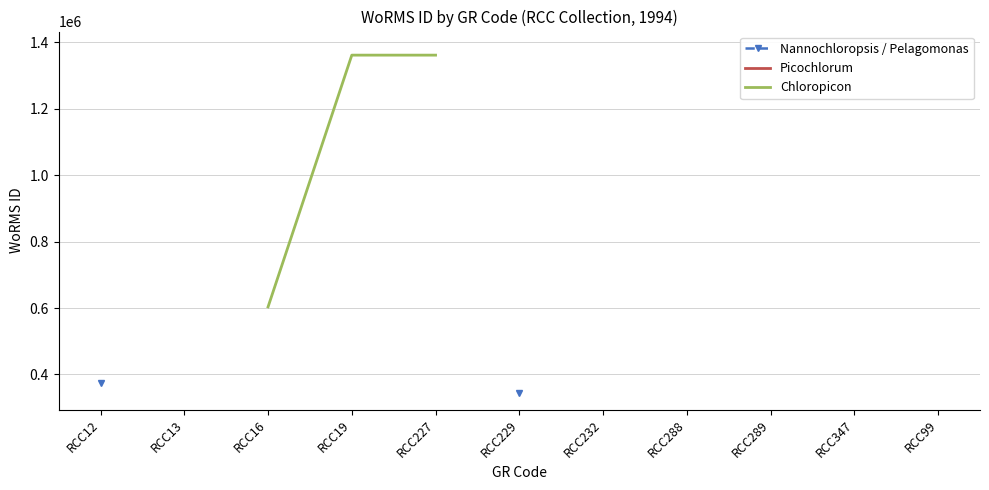

True or false: Picochlorum and Chloropicon intersect in this chart.

False